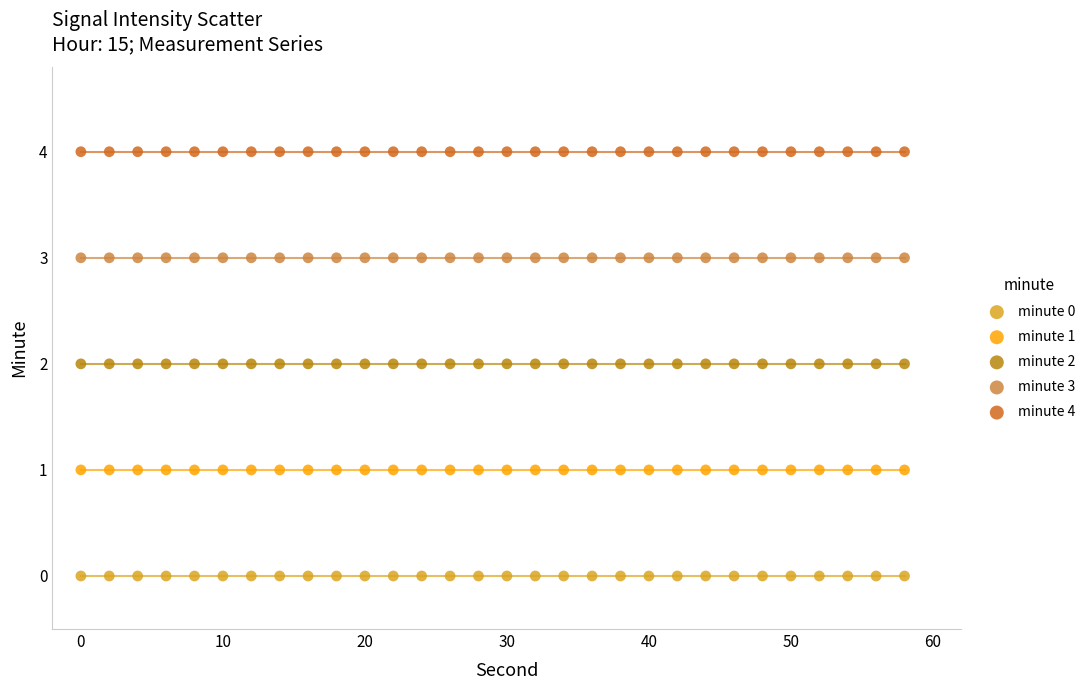

Which series reaches the maximum Y coordinate?

minute 4